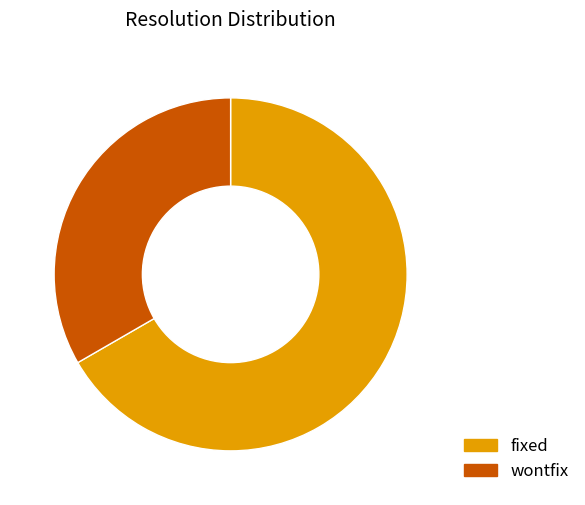

Is it true that wontfix is 33% of the pie?

True